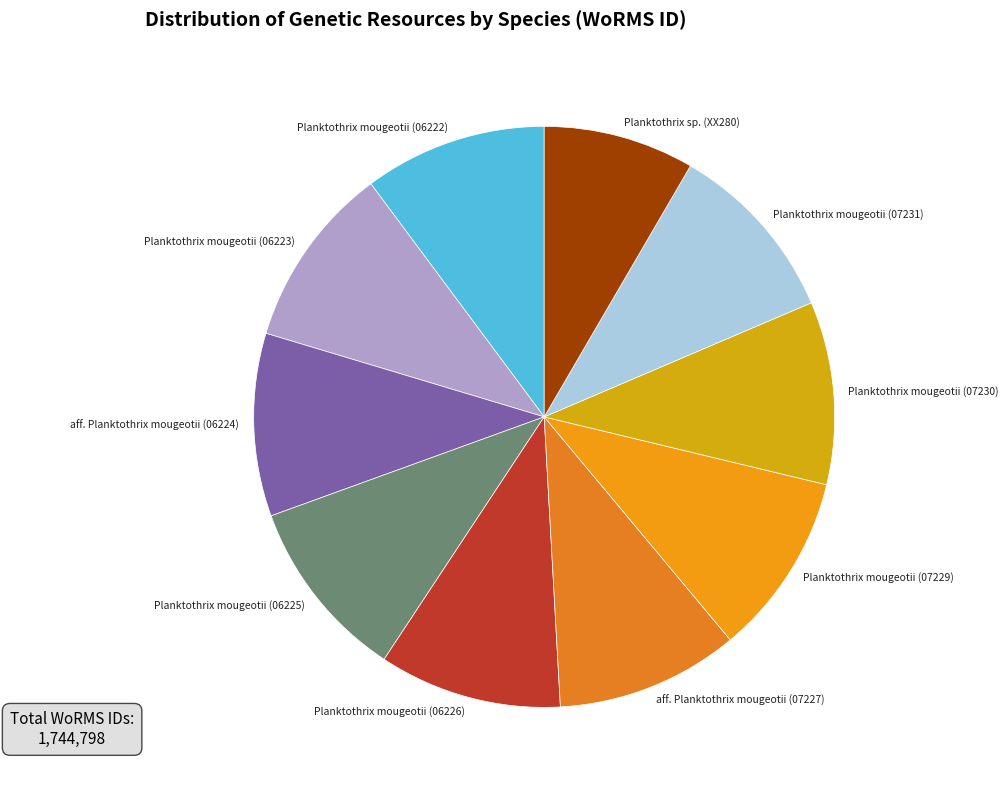

Is the sum of aff. Planktothrix mougeotii (06224) and Planktothrix mougeotii (07231) greater than half?

No